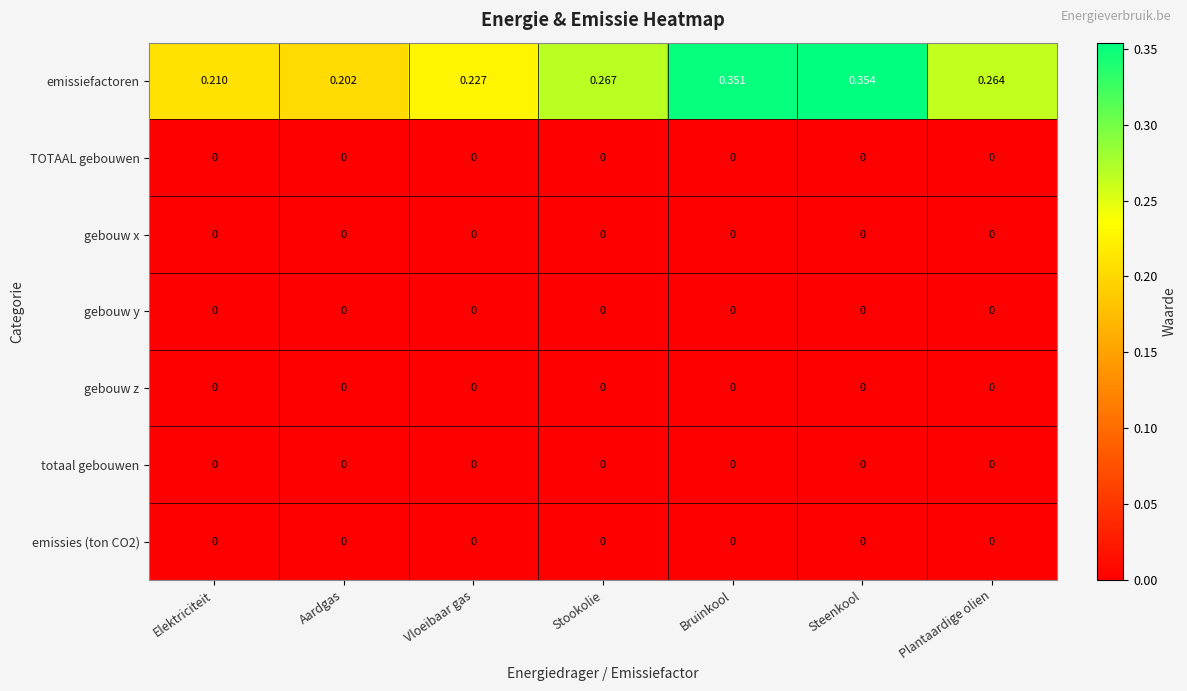

At which category is the sum across all series the highest?

Steenkool